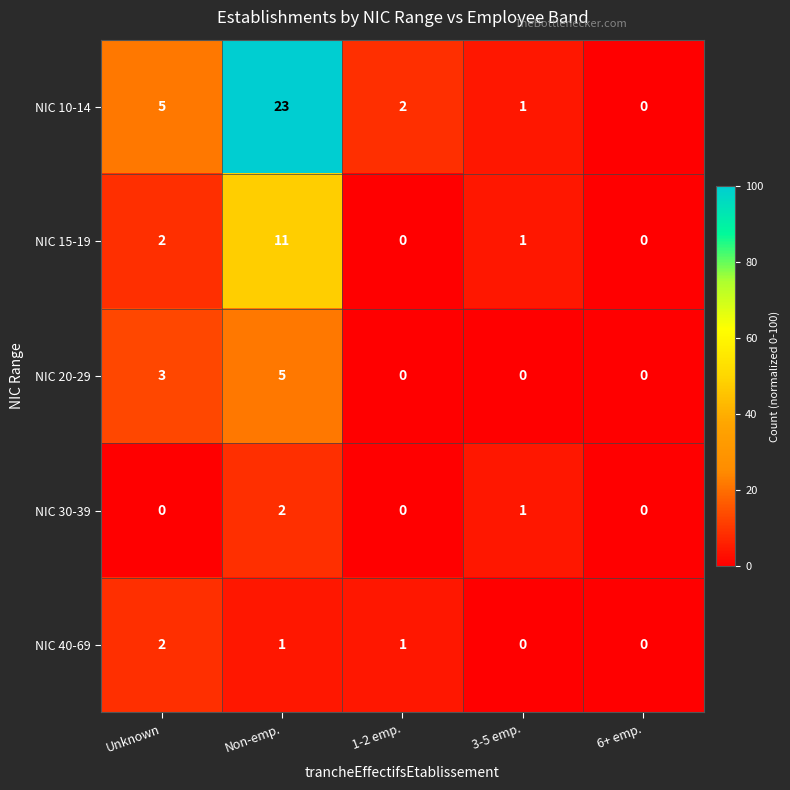

What is the spread (max minus min) of values at 3-5 emp.?

1